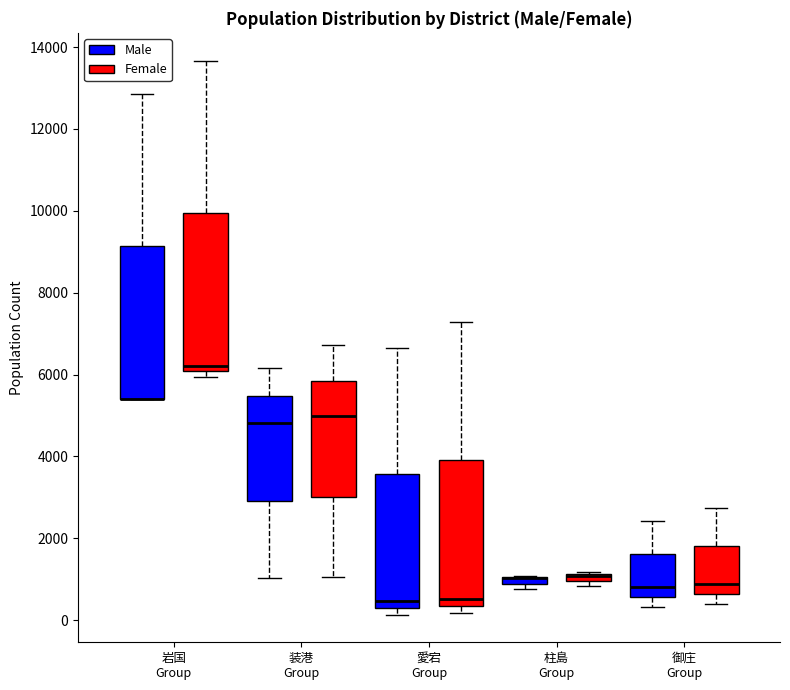

Where does the median line of the box for 御庄 Group (Female) sit on the y-axis? The values are not printed on the chart, so give them approximately, as read against the axis.

800